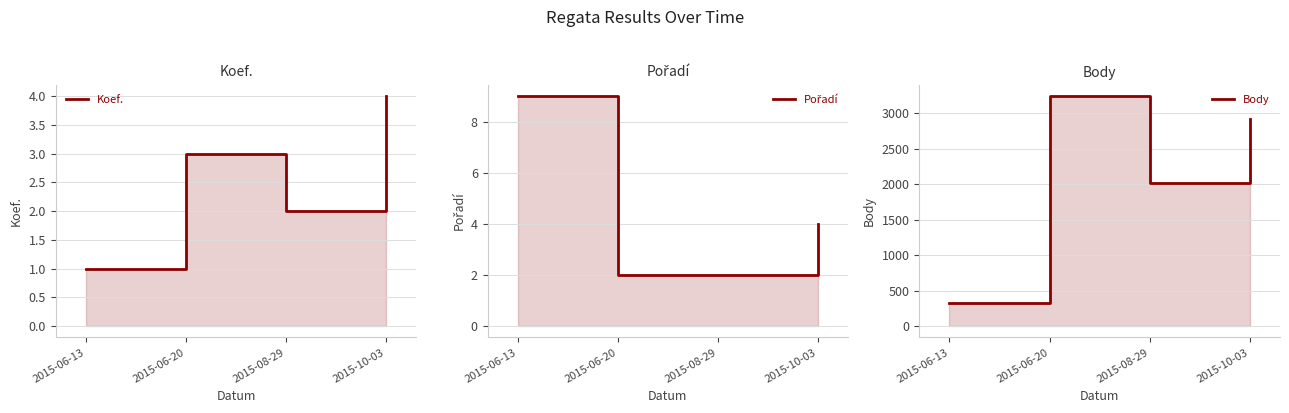

What is the difference between the highest and lowest values at 2015-06-20?

3234